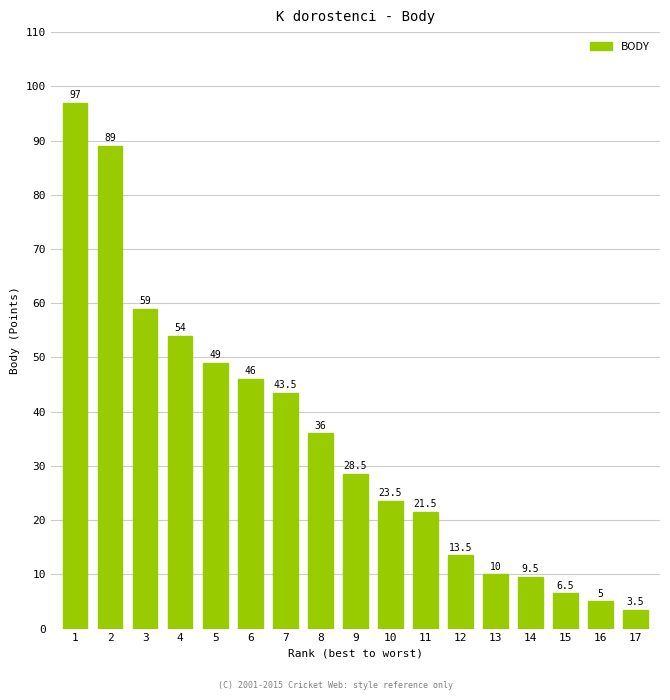

The chart shows a value of 6.5 at 15. True or false?

True